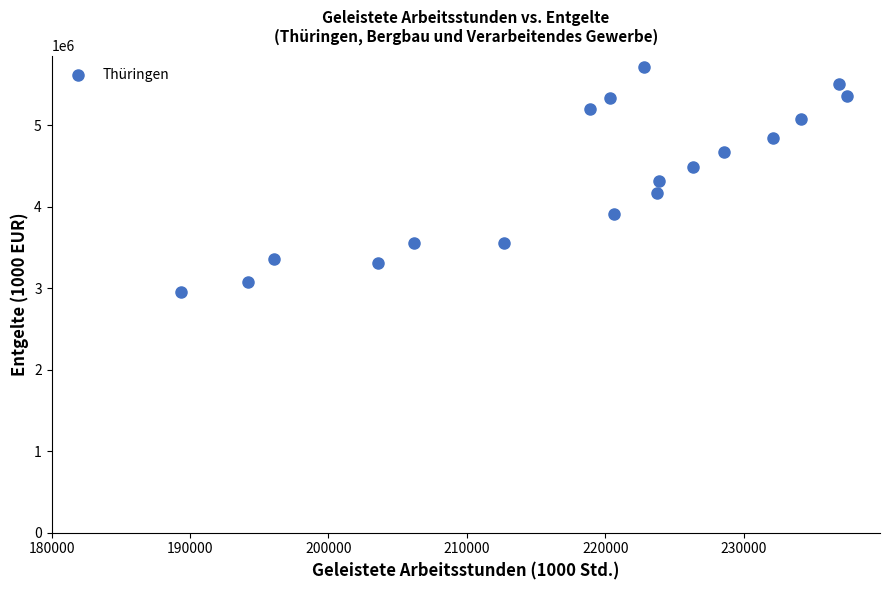

What is the range of Y values (max minus min)?

2760164.4